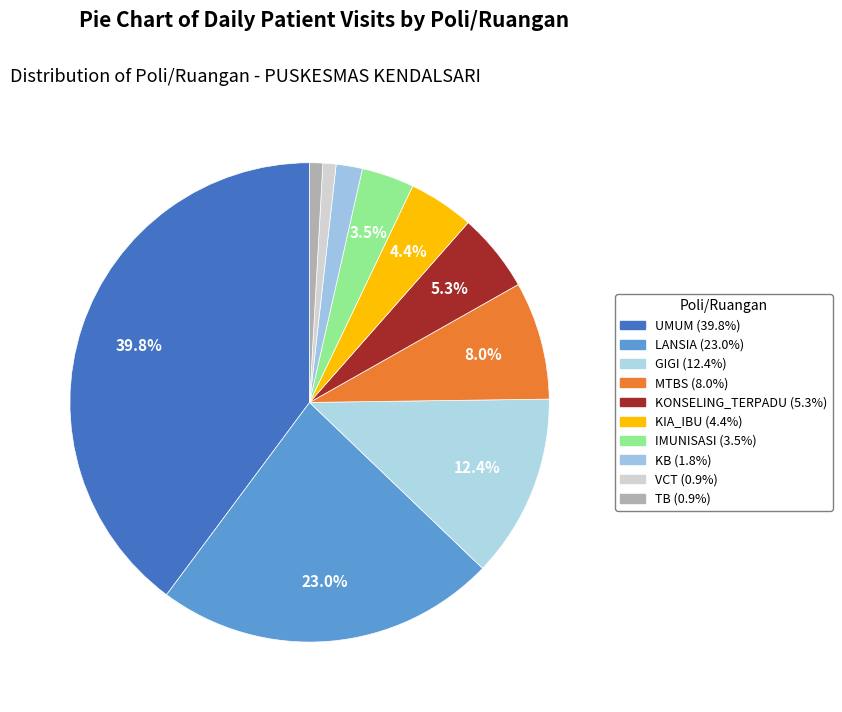

Which slice is the smallest?

VCT